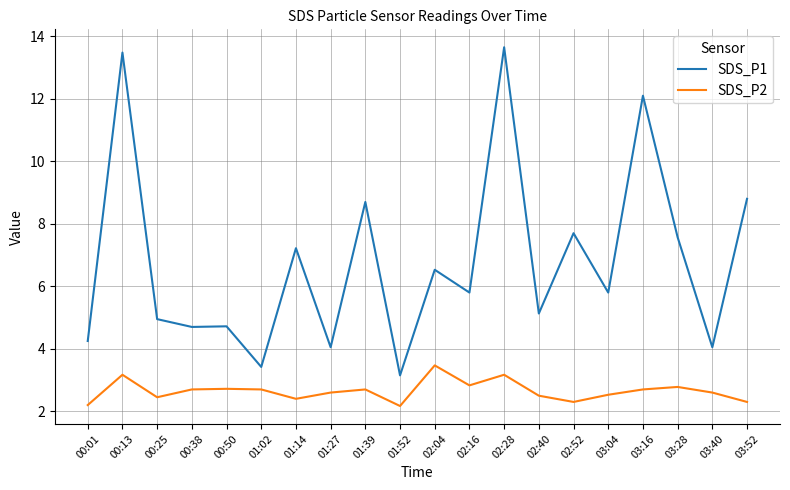

What position from the right is 02:16?

9